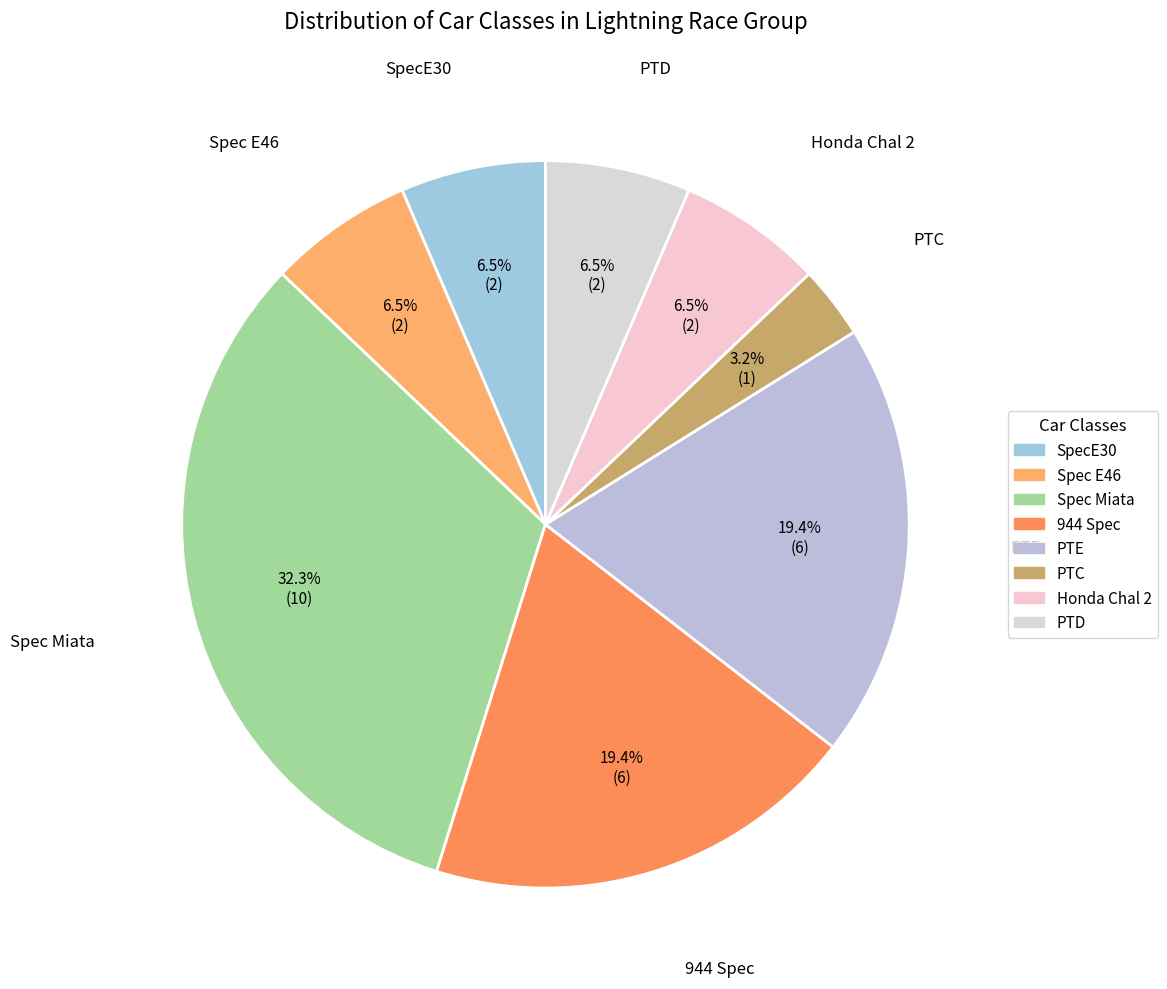

Do PTC and PTD together represent more than half of the pie?

No